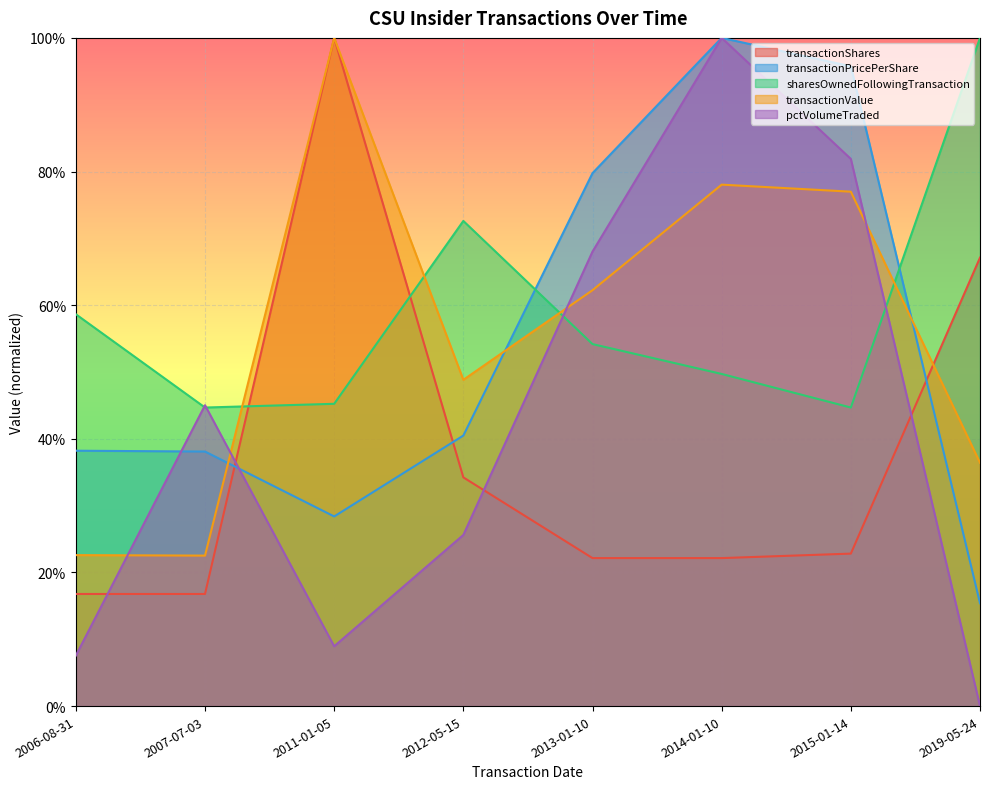

What is the sum of the transactionPricePerShare values at 2013-01-10 and 2019-05-24?

1.0